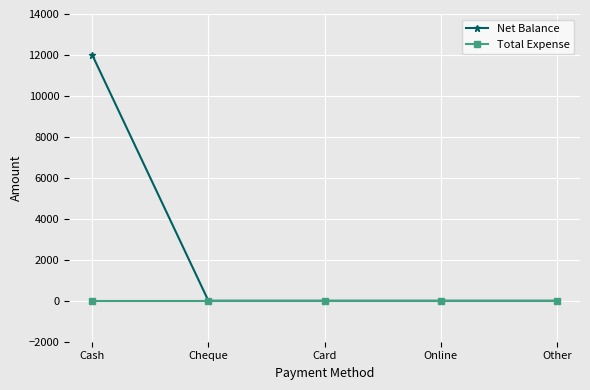

True or false: Total Expense has more than 2 points higher than both neighbors.

False